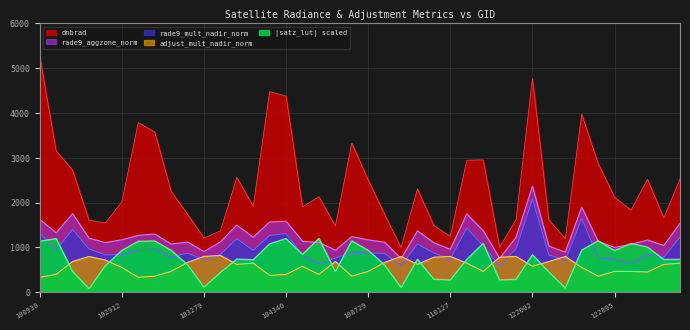

What are all the series names shown in the legend?

dnbrad, rade9_aggzone_norm, rade9_mult_nadir_norm, adjust_mult_nadir_norm